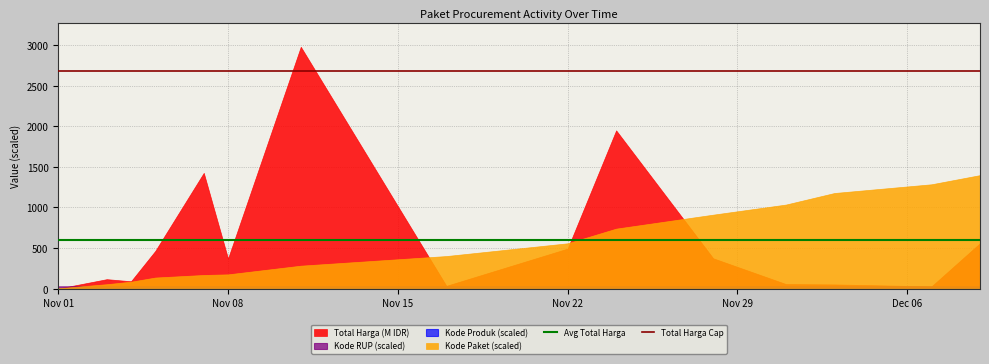

What is the sum of all Total Harga Cap values?

5362.1